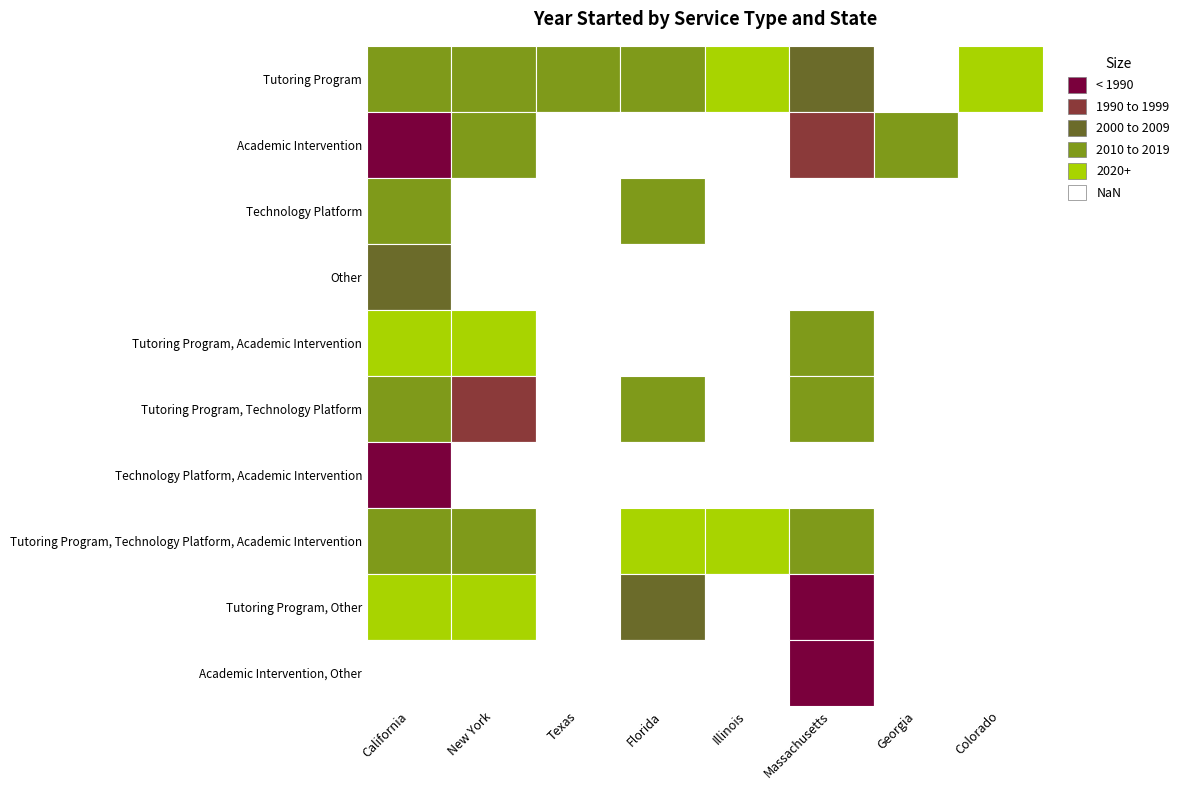

The value of Tutoring Program, Academic Intervention at Technology Platform is 677. True or false?

False